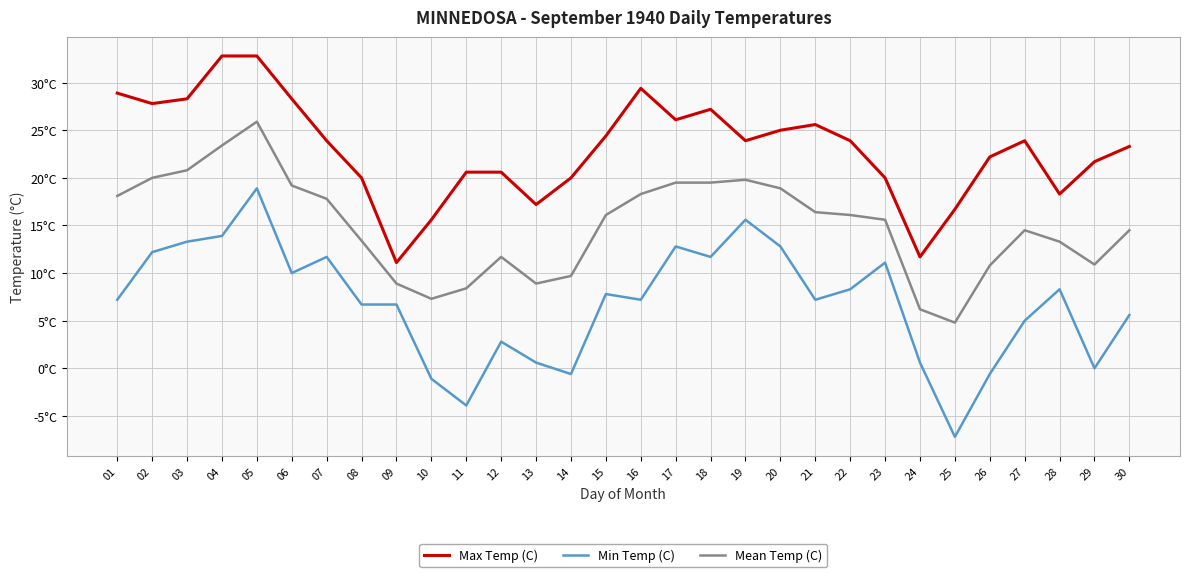

Does the chart have visible grid lines?

Yes